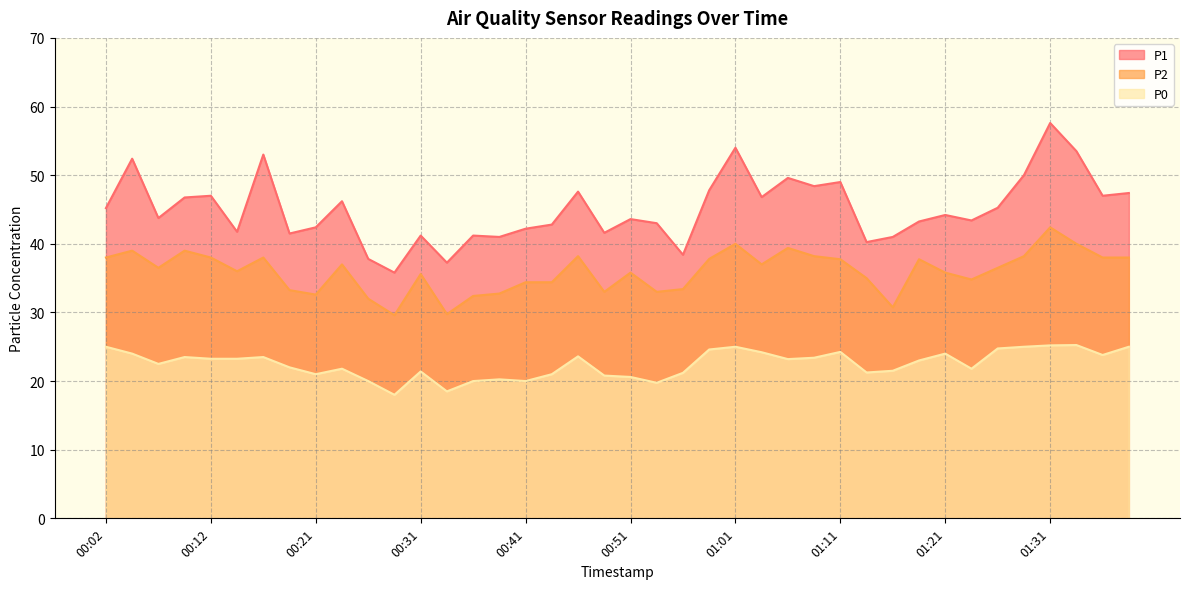

Where is the first local maximum for P2?

00:04